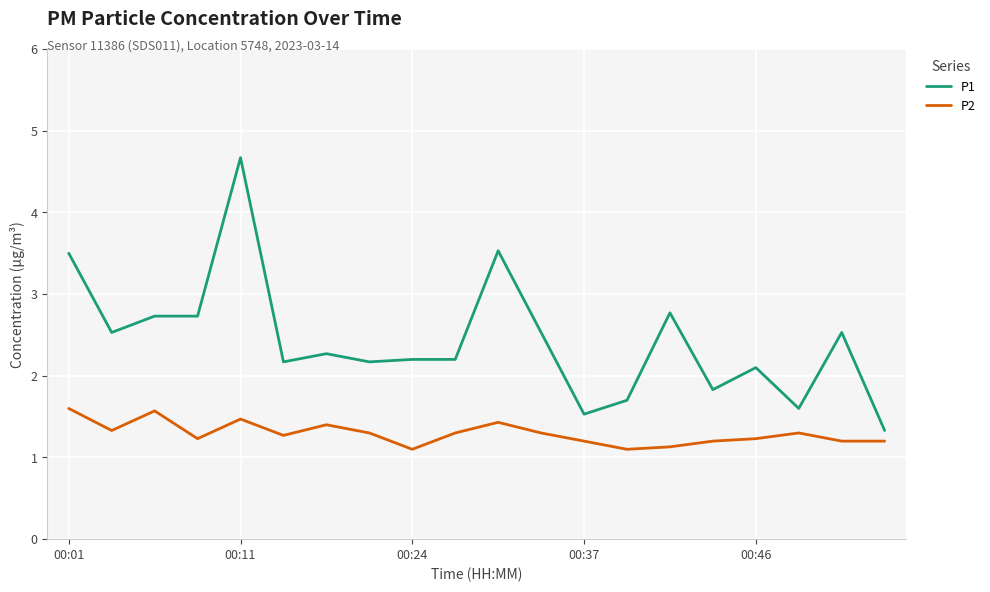

True or false: P2 and P1 intersect in this chart.

False